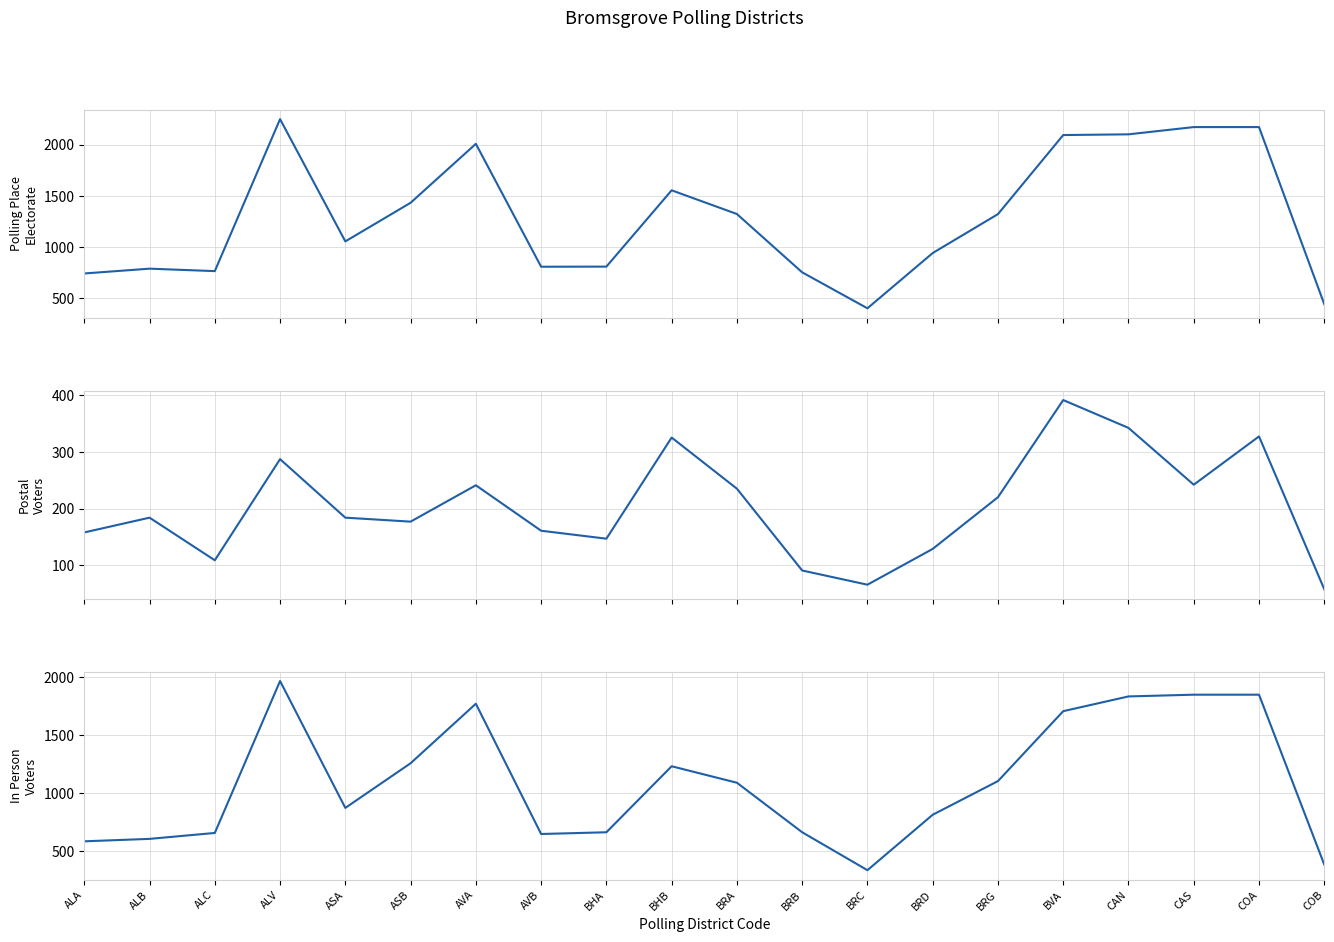

Is the value of In Person Voters at ALB greater than the value of Postal Voters at BHA?

Yes